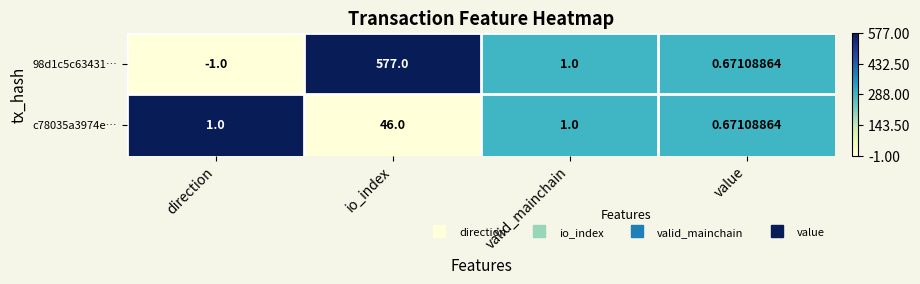

At which category is the sum across all series the highest?

io_index